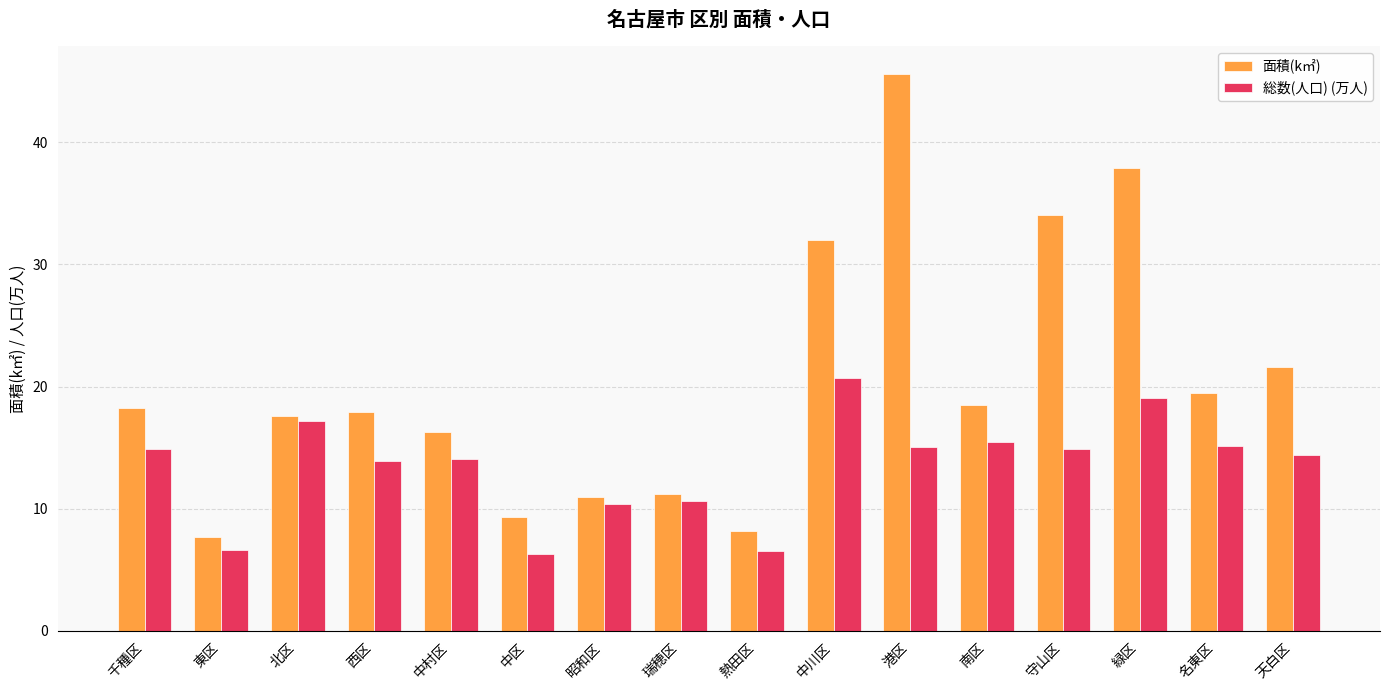

What are all the series names shown in the legend?

面積(k㎡), 総数(人口) (万人)